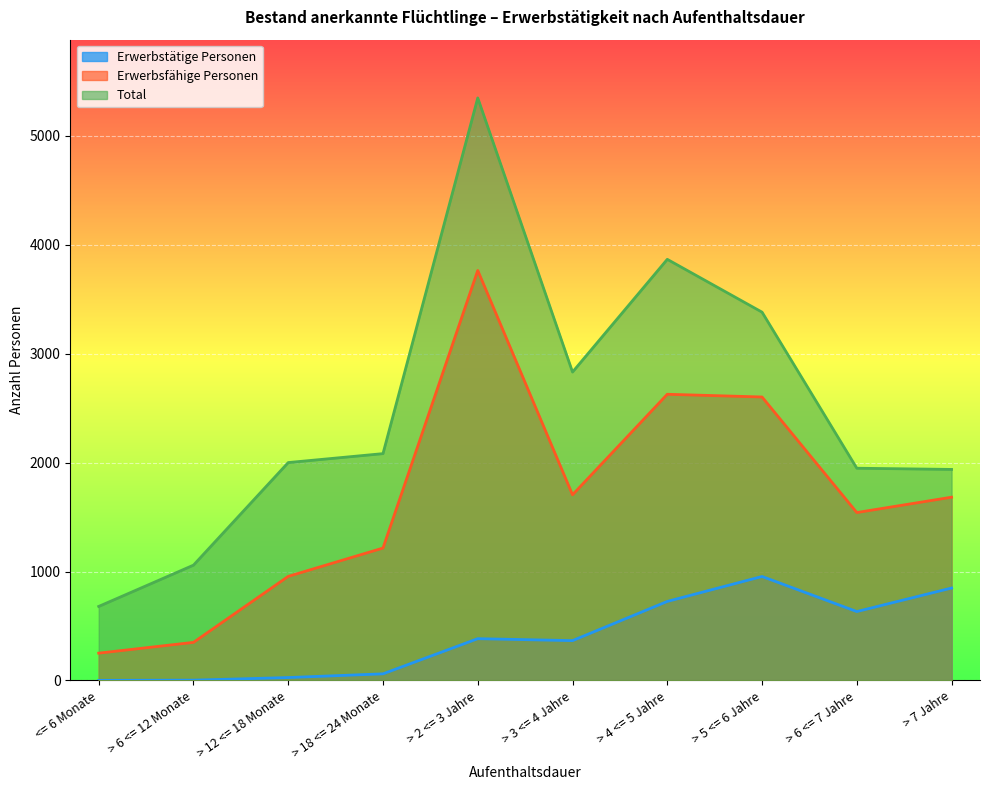

True or false: Erwerbstätige Personen and Total intersect in this chart.

False